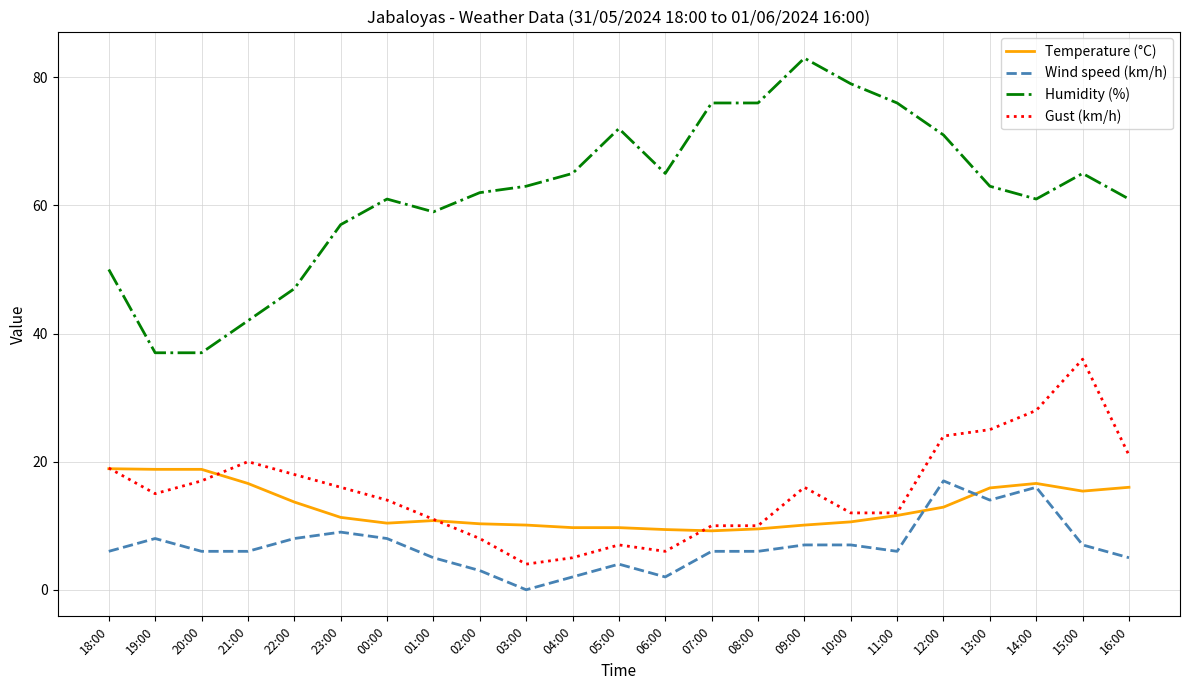

Rank the series at 19:00 from lowest to highest value.

Wind speed (km/h), Gust (km/h), Temperature (°C), Humidity (%)